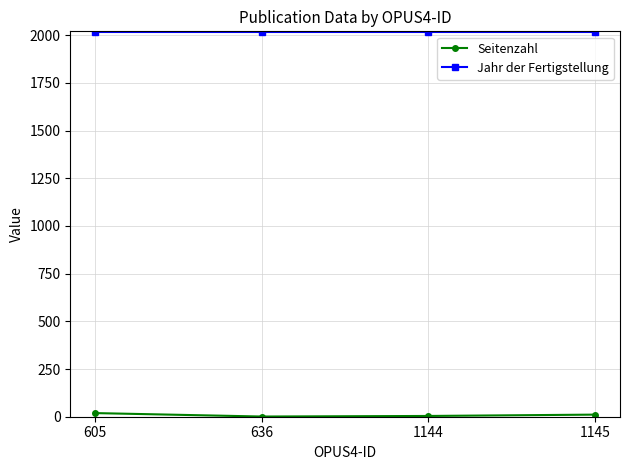

Is it true that Jahr der Fertigstellung equals 2014 at 1145?

True